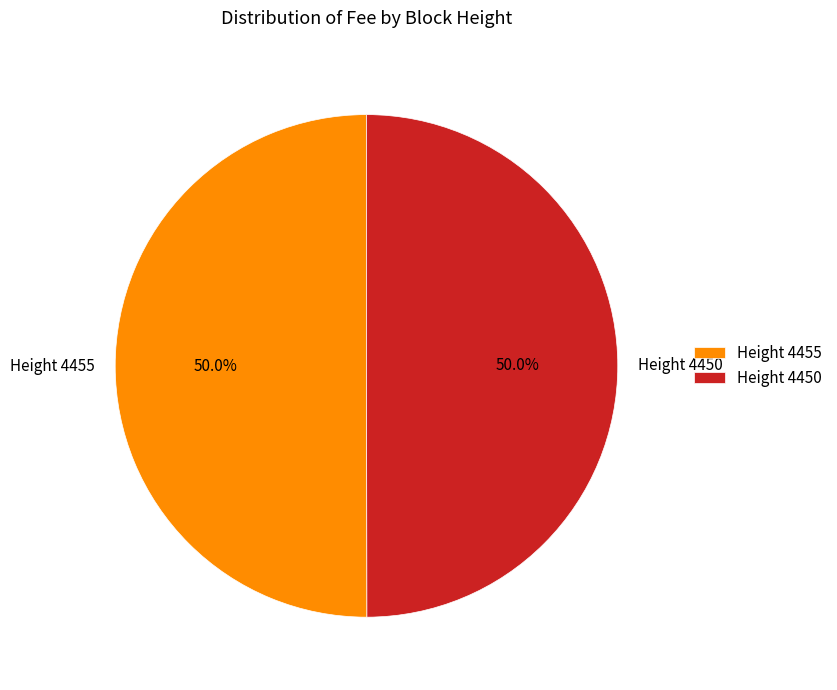

What is the ratio of the value at Height 4450 to the value at Height 4455?

1.0